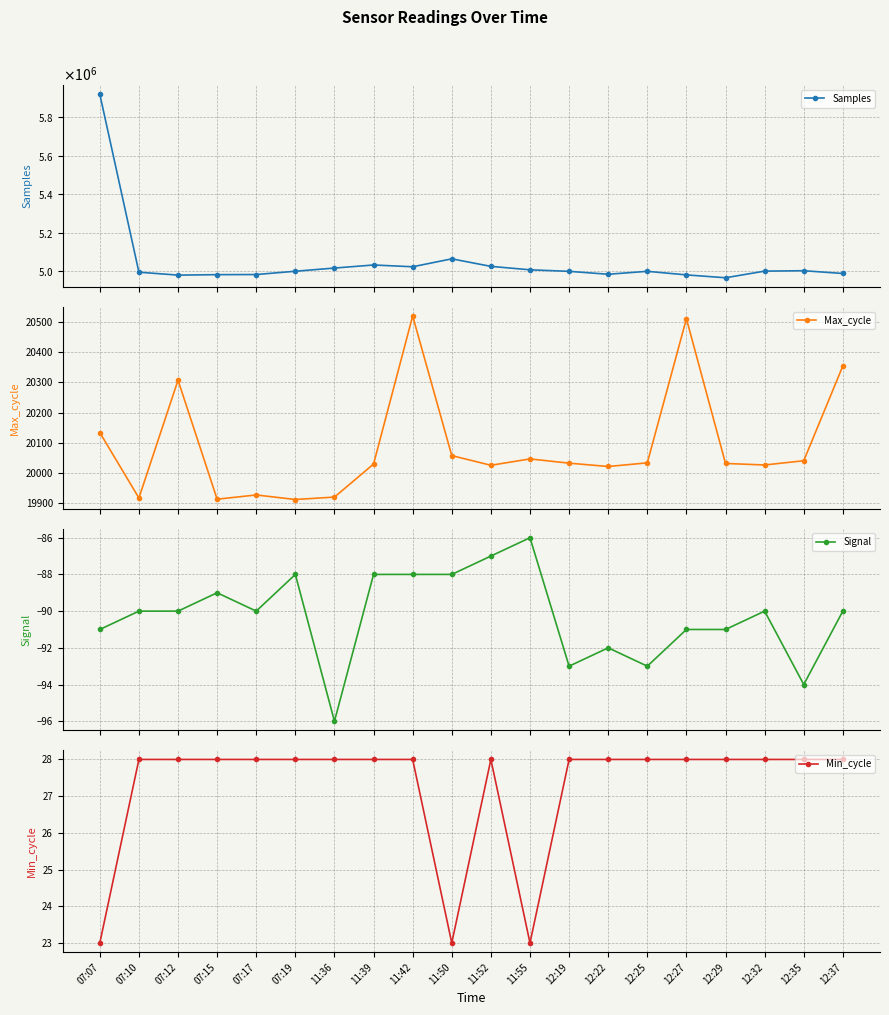

What value does the Max_cycle series have at 11:39, to the nearest 100?

20000